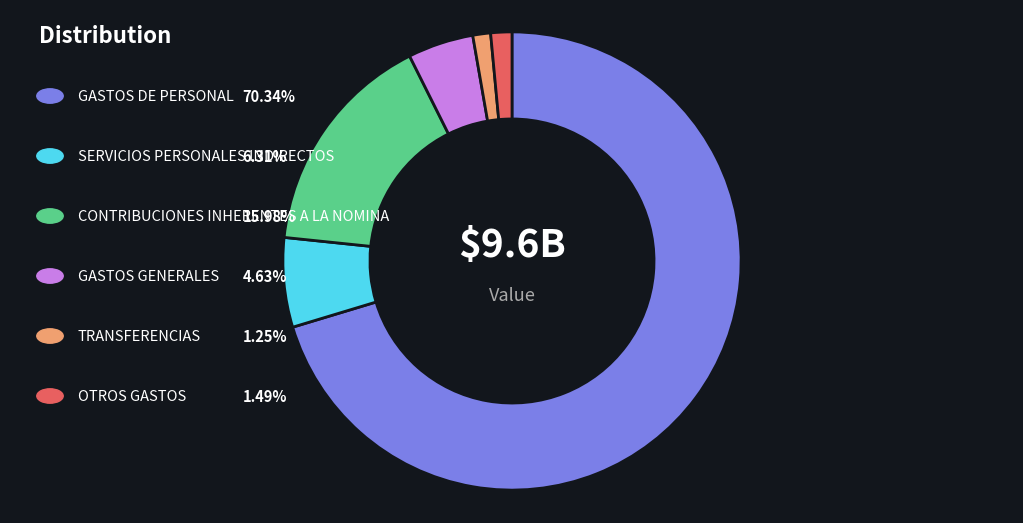

Is there a majority slice in this chart?

Yes